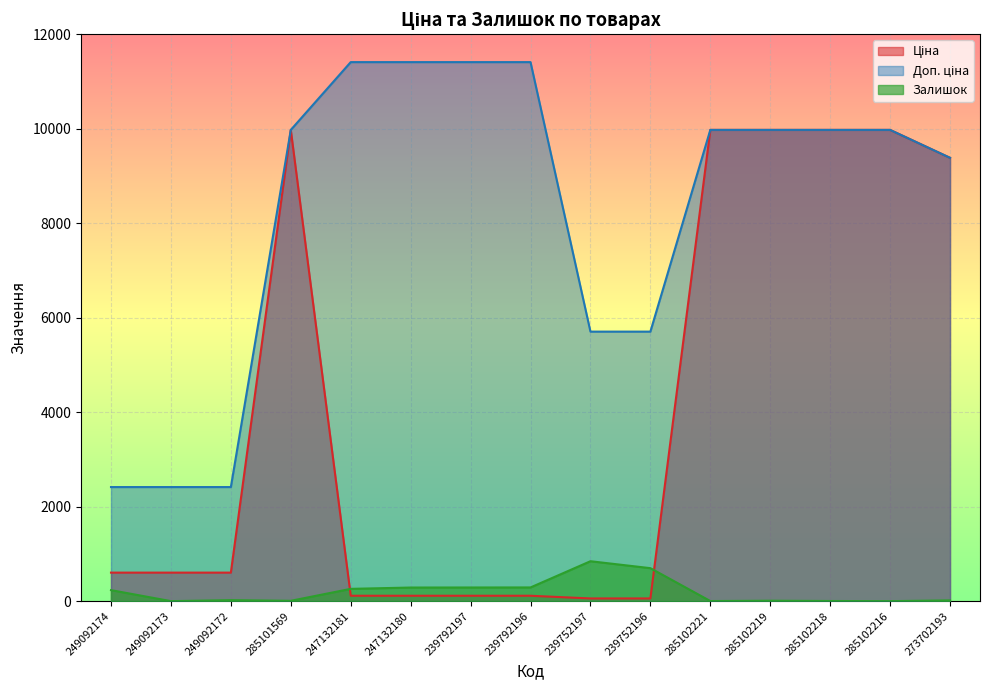

True or false: Доп. ціна and Залишок intersect in this chart.

False